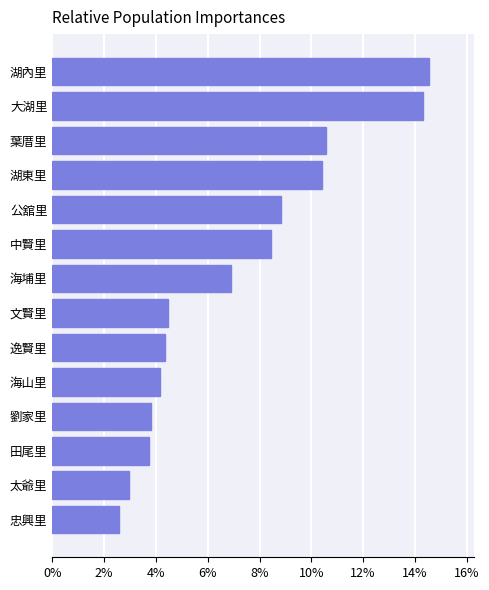

Are the bars horizontal?

Yes